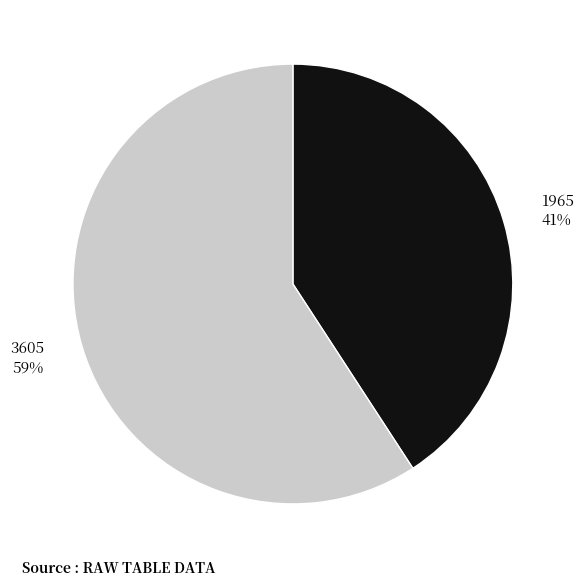

Rank the categories by value from highest to lowest.

3605, 1965